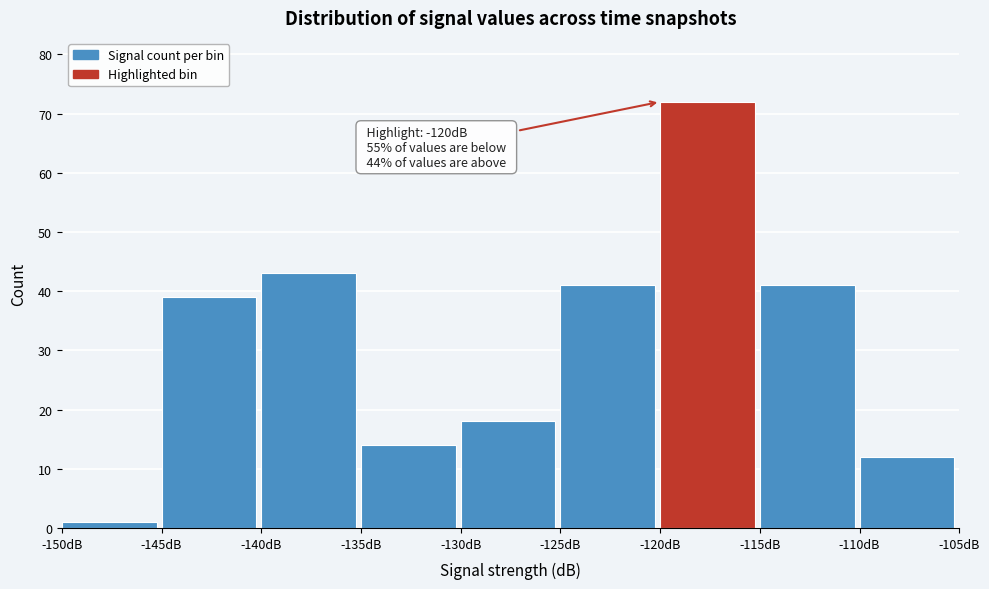

Over which range of the x-axis is the bar tallest?

-120 to -115